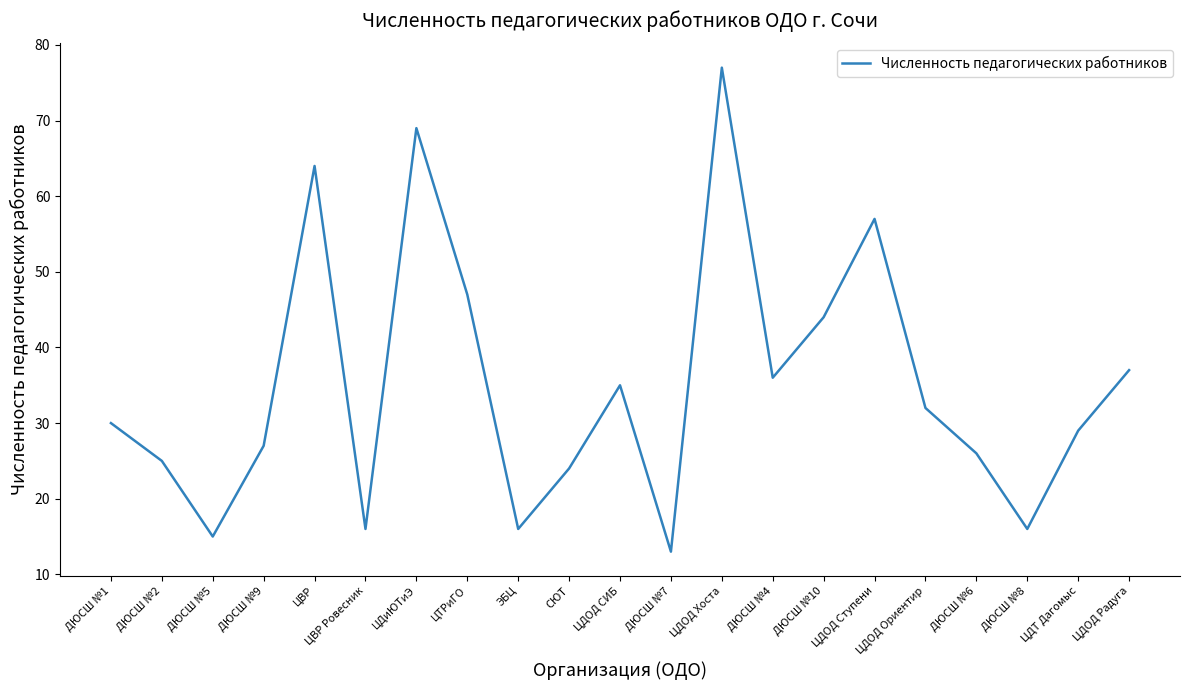

Reading left to right, transcribe all the data shown in this chart.

ДЮСШ №1=30	ДЮСШ №2=25	ДЮСШ №5=15	ДЮСШ №9=27	ЦВР=64	ЦВР Ровесник=16	ЦДиЮТиЭ=69	ЦТРиГО=47	ЭБЦ=16	СЮТ=24	ЦДОД СИБ=35	ДЮСШ №7=13	ЦДОД Хоста=77	ДЮСШ №4=36	ДЮСШ №10=44	ЦДОД Ступени=57	ЦДОД Ориентир=32	ДЮСШ №6=26	ДЮСШ №8=16	ЦДТ Дагомыс=29	ЦДОД Радуга=37